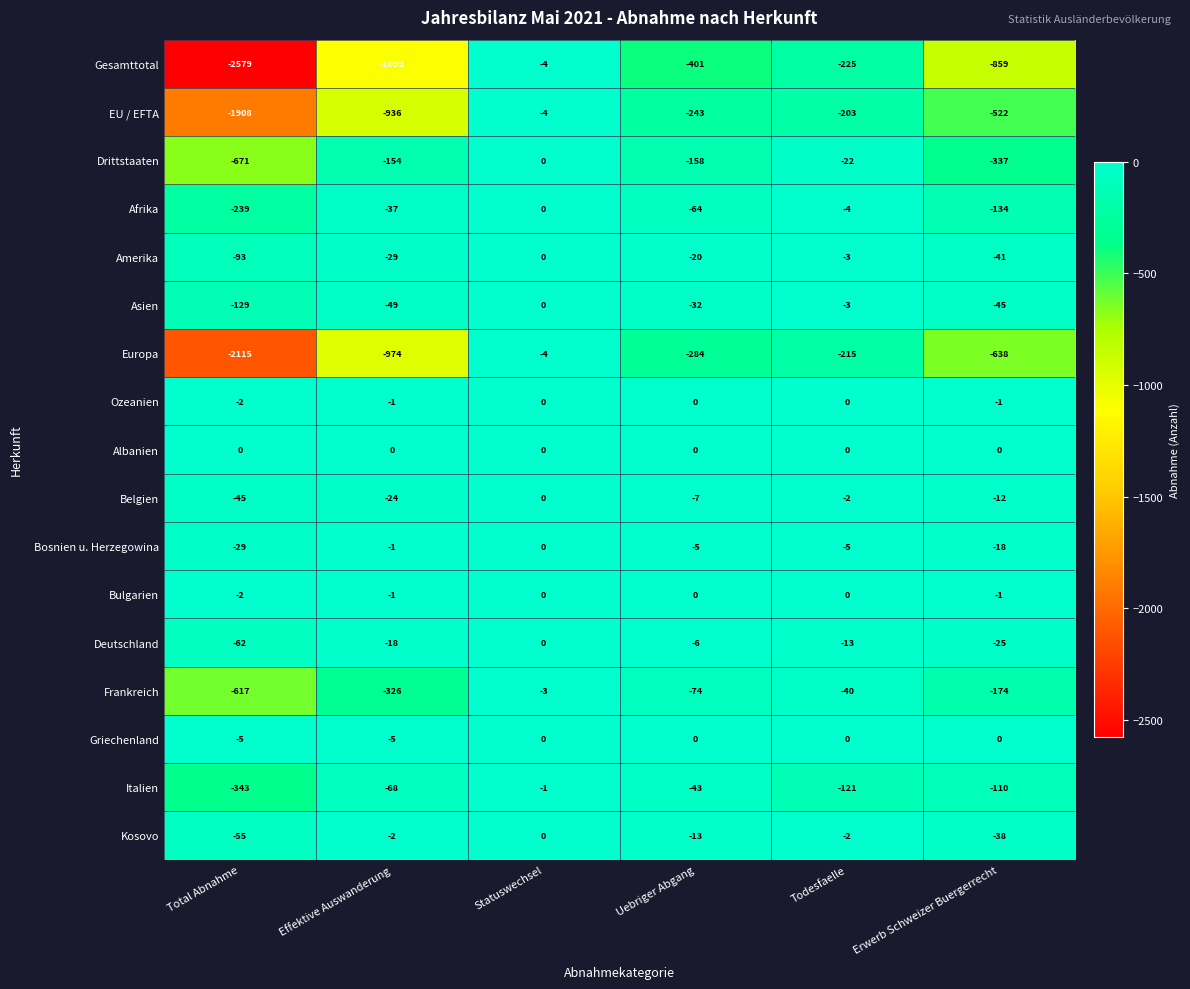

At which category is the sum across all series the highest?

Statuswechsel